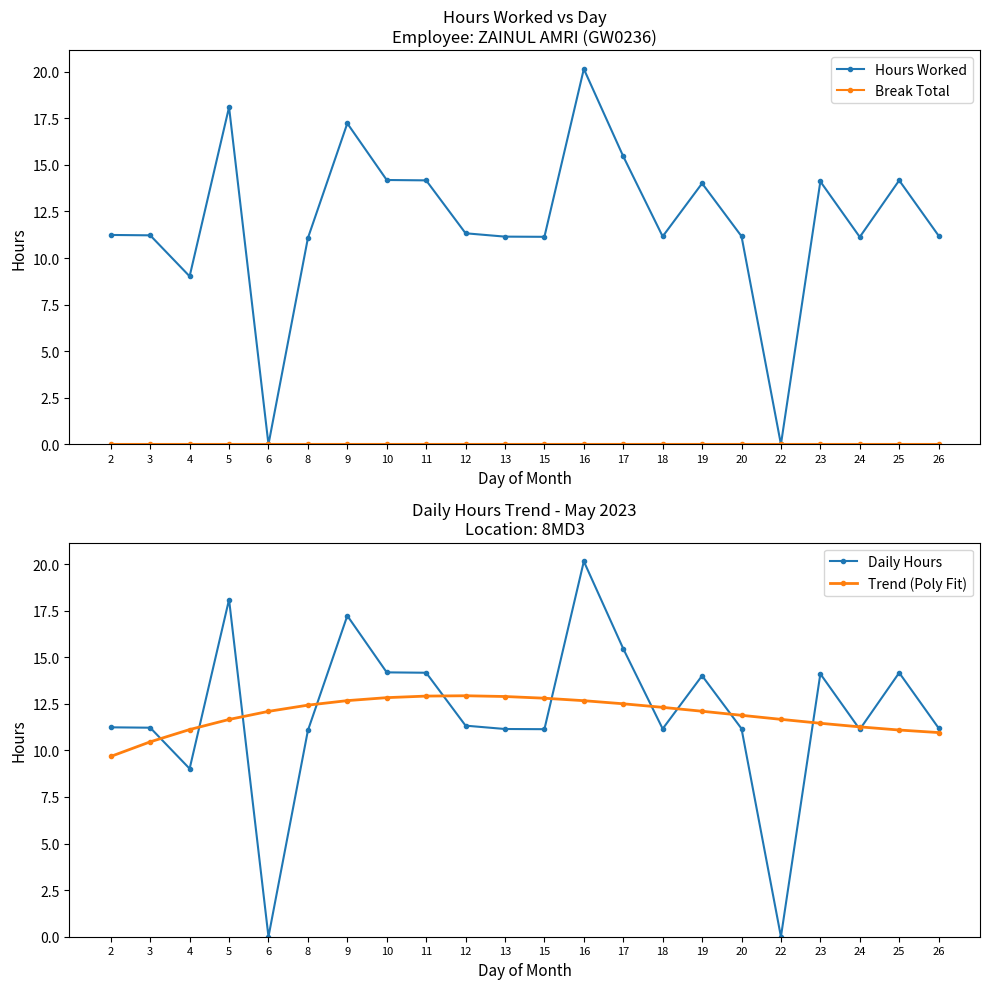

What is the lowest value of the Trend (Poly Fit) series?

9.7